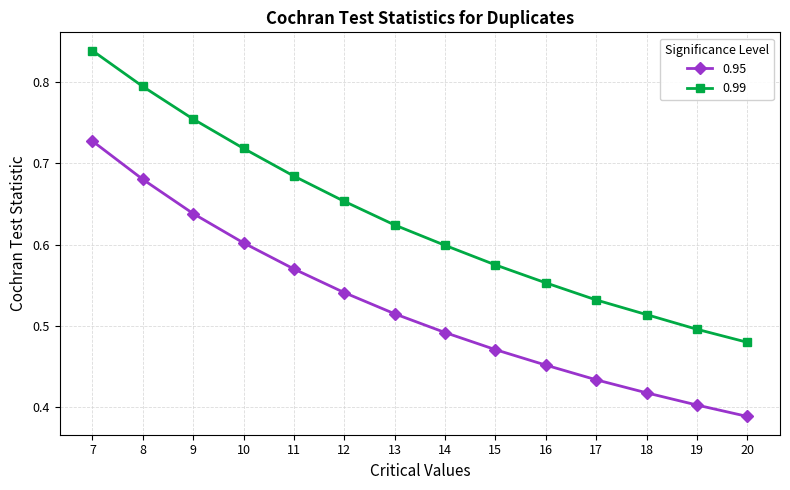

At which category does the chart reach its peak across all series?

7